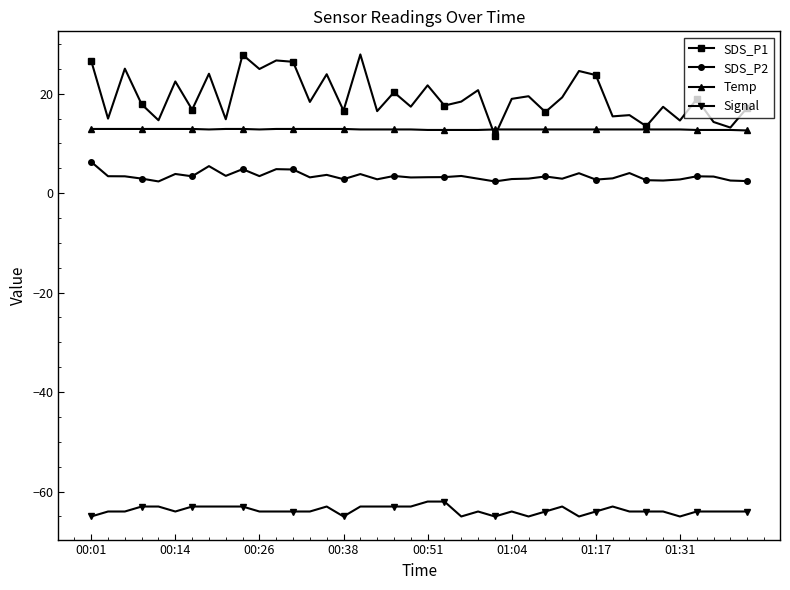

Rank the series by their maximum value, from lowest to highest.

Signal, SDS_P2, Temp, SDS_P1